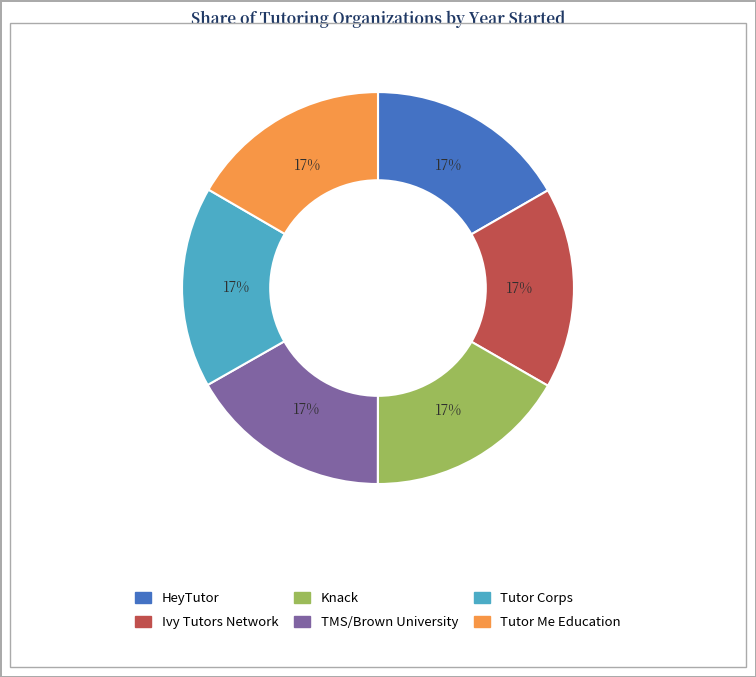

Do HeyTutor and Tutor Me Education together represent more than half of the pie?

No